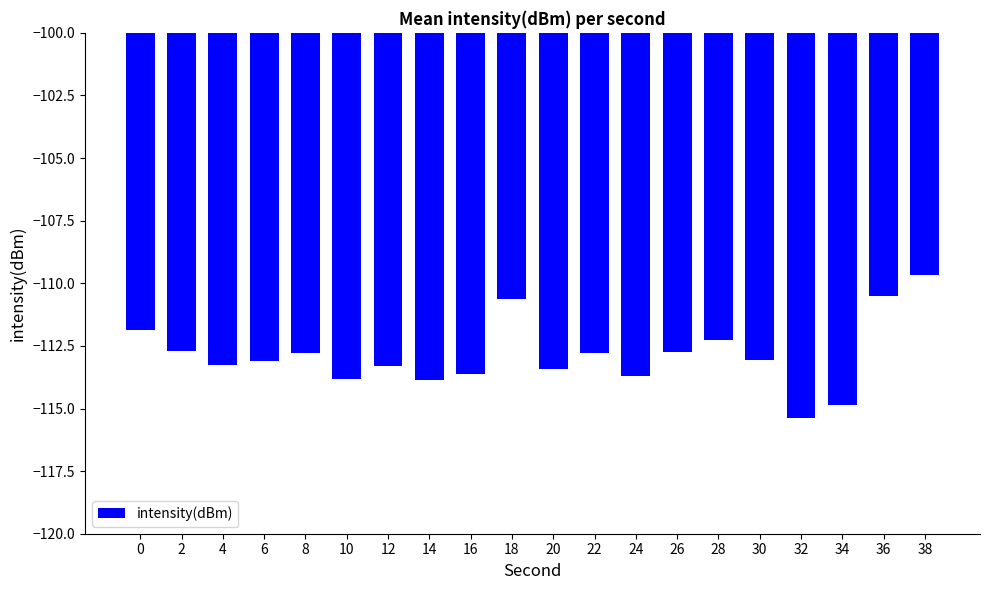

Between 24 and 18, which is larger?

18